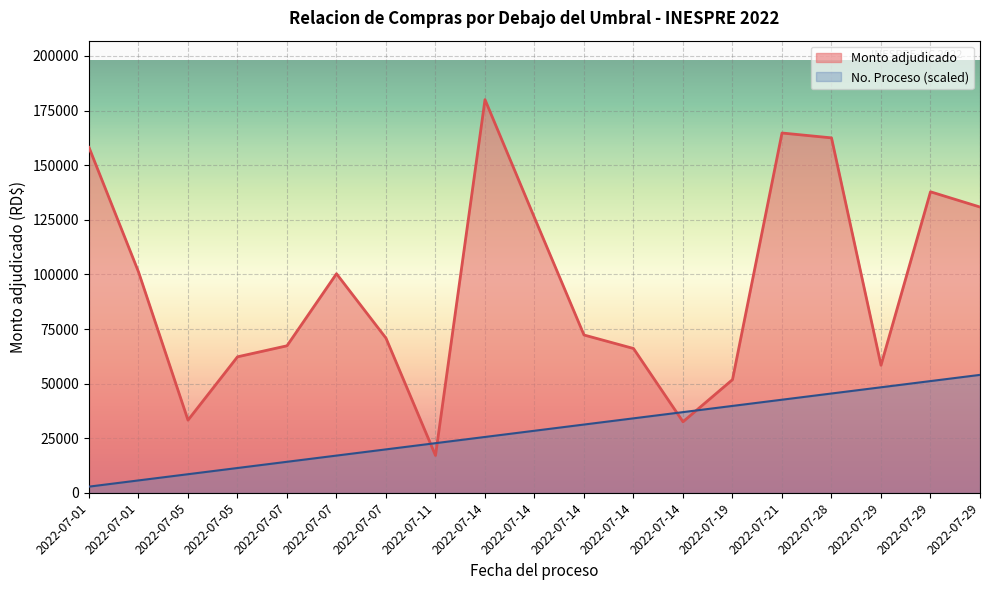

Does the chart display data point markers on the line(s)?

No